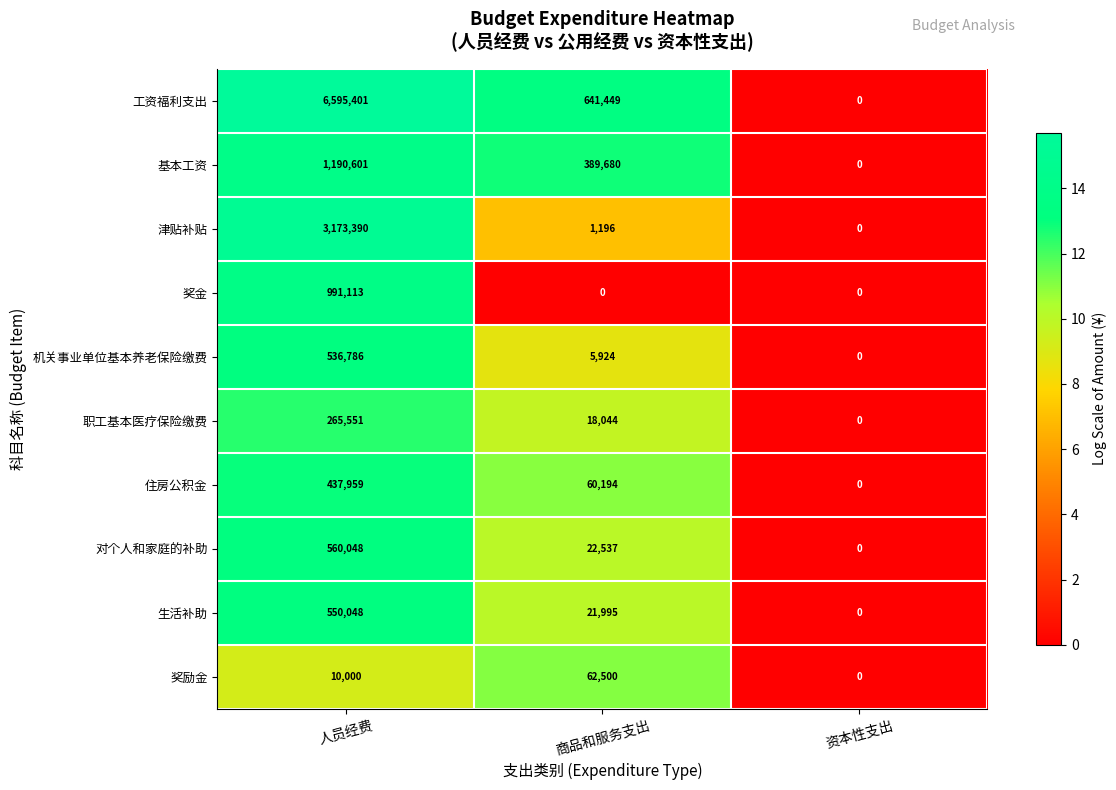

At which label does 对个人和家庭的补助 first exceed 22537?

人员经费